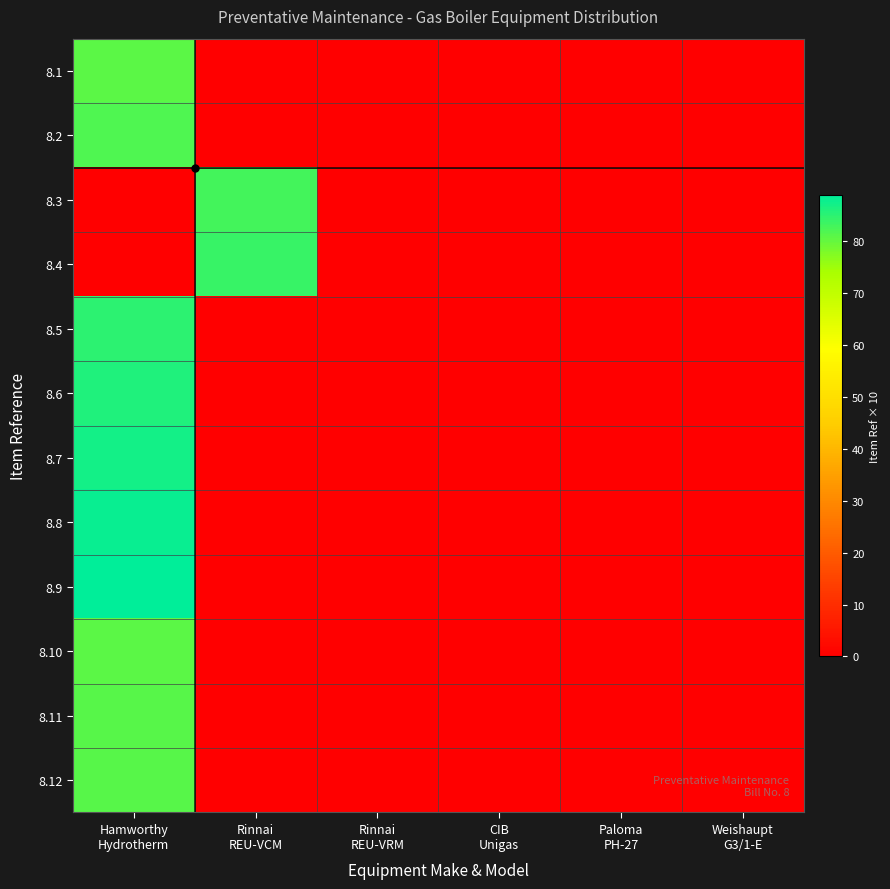

Reading right to left, transcribe all the data shown in this chart.

8.1: Weishaupt
G3/1-E=0.0	Paloma
PH-27=0.0	CIB
Unigas=0.0	Rinnai
REU-VRM=0.0	Rinnai
REU-VCM=0.0	Hamworthy
Hydrotherm=81.0
8.2: Weishaupt
G3/1-E=0.0	Paloma
PH-27=0.0	CIB
Unigas=0.0	Rinnai
REU-VRM=0.0	Rinnai
REU-VCM=0.0	Hamworthy
Hydrotherm=82.0
8.3: Weishaupt
G3/1-E=0.0	Paloma
PH-27=0.0	CIB
Unigas=0.0	Rinnai
REU-VRM=0.0	Rinnai
REU-VCM=83.0	Hamworthy
Hydrotherm=0.0
8.4: Weishaupt
G3/1-E=0.0	Paloma
PH-27=0.0	CIB
Unigas=0.0	Rinnai
REU-VRM=0.0	Rinnai
REU-VCM=84.0	Hamworthy
Hydrotherm=0.0
8.5: Weishaupt
G3/1-E=0.0	Paloma
PH-27=0.0	CIB
Unigas=0.0	Rinnai
REU-VRM=0.0	Rinnai
REU-VCM=0.0	Hamworthy
Hydrotherm=85.0
8.6: Weishaupt
G3/1-E=0.0	Paloma
PH-27=0.0	CIB
Unigas=0.0	Rinnai
REU-VRM=0.0	Rinnai
REU-VCM=0.0	Hamworthy
Hydrotherm=86.0
8.7: Weishaupt
G3/1-E=0.0	Paloma
PH-27=0.0	CIB
Unigas=0.0	Rinnai
REU-VRM=0.0	Rinnai
REU-VCM=0.0	Hamworthy
Hydrotherm=87.0
8.8: Weishaupt
G3/1-E=0.0	Paloma
PH-27=0.0	CIB
Unigas=0.0	Rinnai
REU-VRM=0.0	Rinnai
REU-VCM=0.0	Hamworthy
Hydrotherm=88.0
8.9: Weishaupt
G3/1-E=0.0	Paloma
PH-27=0.0	CIB
Unigas=0.0	Rinnai
REU-VRM=0.0	Rinnai
REU-VCM=0.0	Hamworthy
Hydrotherm=89.0
8.10: Weishaupt
G3/1-E=0.0	Paloma
PH-27=0.0	CIB
Unigas=0.0	Rinnai
REU-VRM=0.0	Rinnai
REU-VCM=0.0	Hamworthy
Hydrotherm=81.0
8.11: Weishaupt
G3/1-E=0.0	Paloma
PH-27=0.0	CIB
Unigas=0.0	Rinnai
REU-VRM=0.0	Rinnai
REU-VCM=0.0	Hamworthy
Hydrotherm=81.1
8.12: Weishaupt
G3/1-E=0.0	Paloma
PH-27=0.0	CIB
Unigas=0.0	Rinnai
REU-VRM=0.0	Rinnai
REU-VCM=0.0	Hamworthy
Hydrotherm=81.2